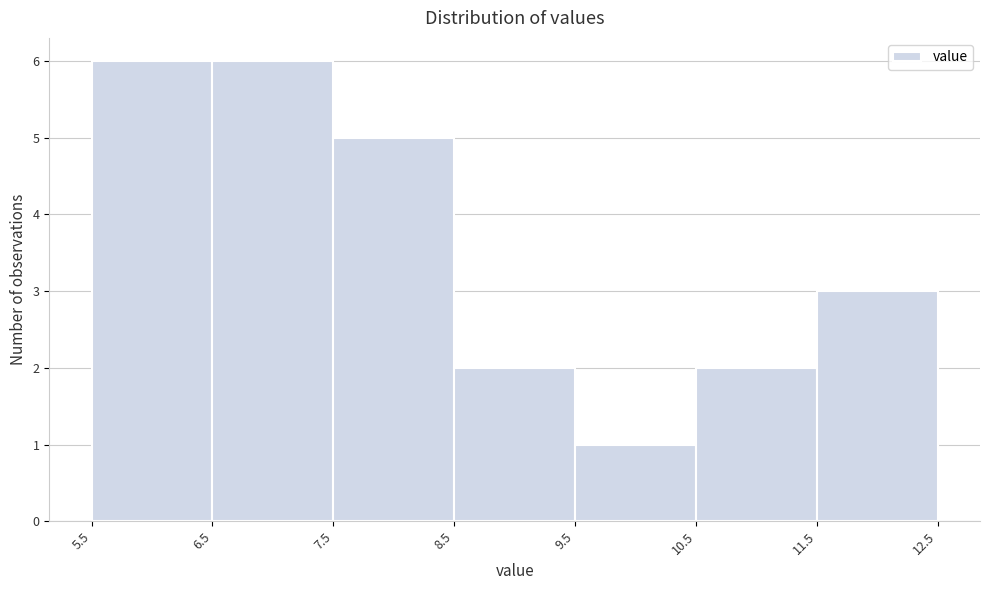

Reading left to right, list every bar in this chart as the range it spans on the x-axis followed by its height. The values are not printed on the chart, so give them approximately, as read against the axis.

5.5 to 6.5: 6
6.5 to 7.5: 6
7.5 to 8.5: 5
8.5 to 9.5: 2
9.5 to 10.5: 1
10.5 to 11.5: 2
11.5 to 12.5: 3